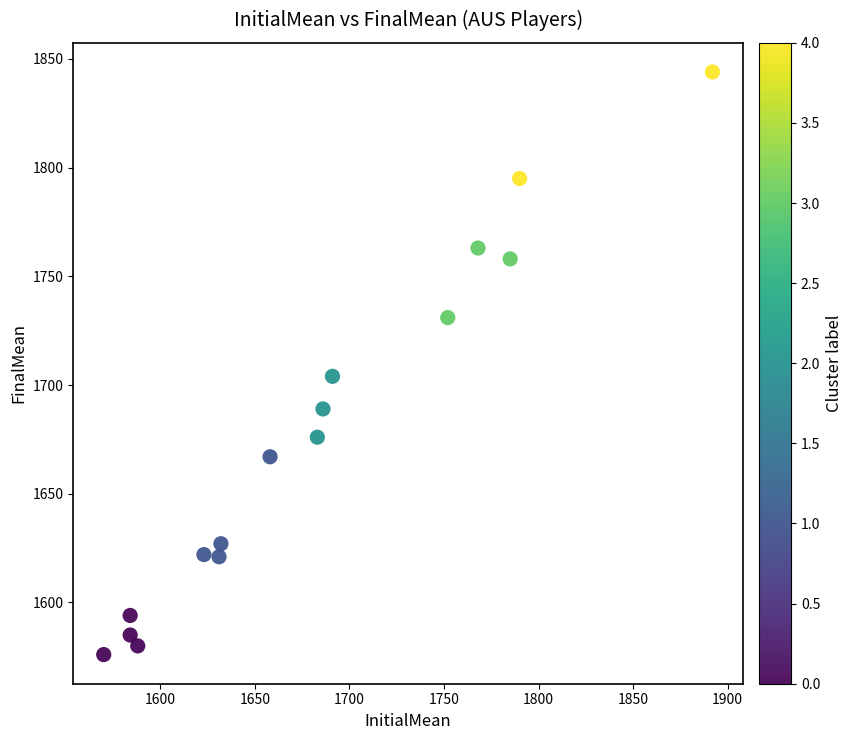

What Y value in the scatter plot is closest to 1710?

1704